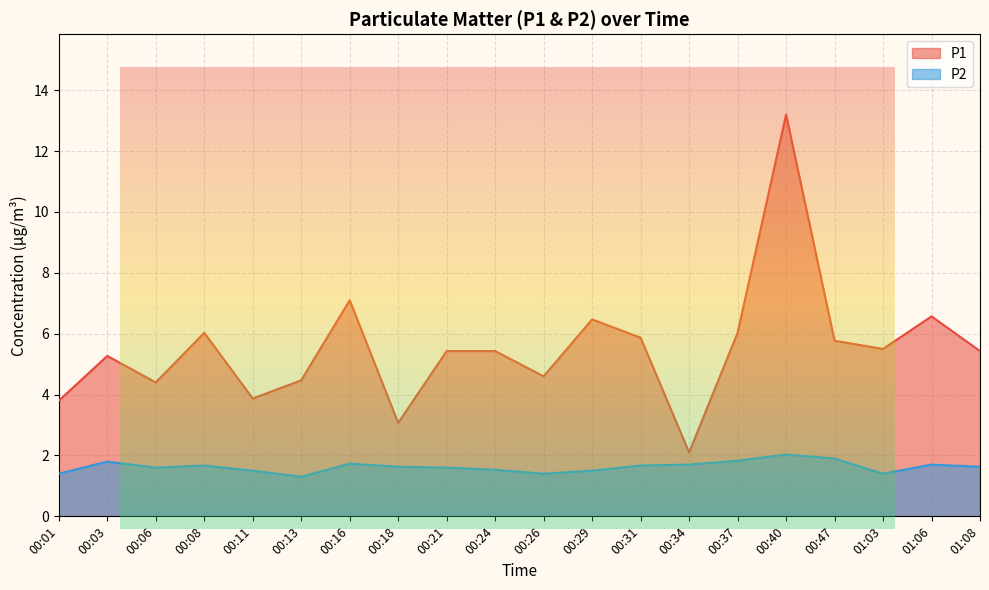

List the series in order of their overall mean, lowest first.

P2, P1